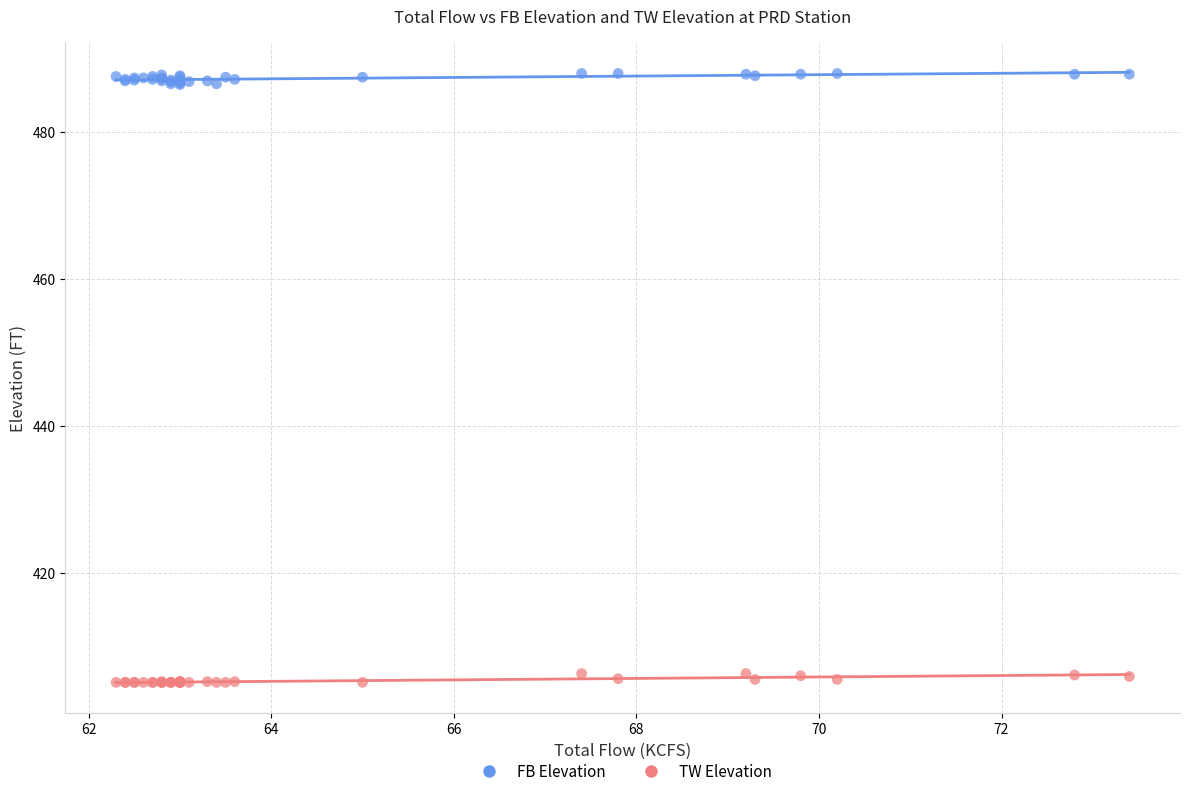

What are all the series names shown in the legend?

FB Elevation, TW Elevation